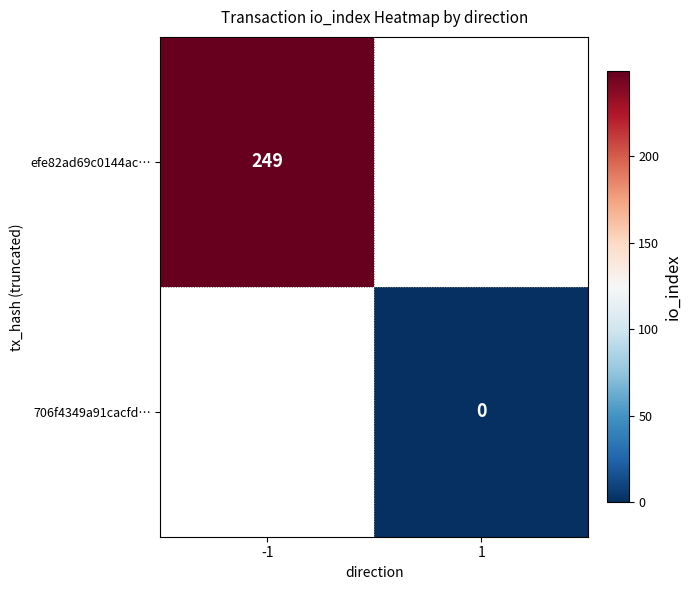

Is it true that efe82ad69c0144ac… equals 249 at -1?

True